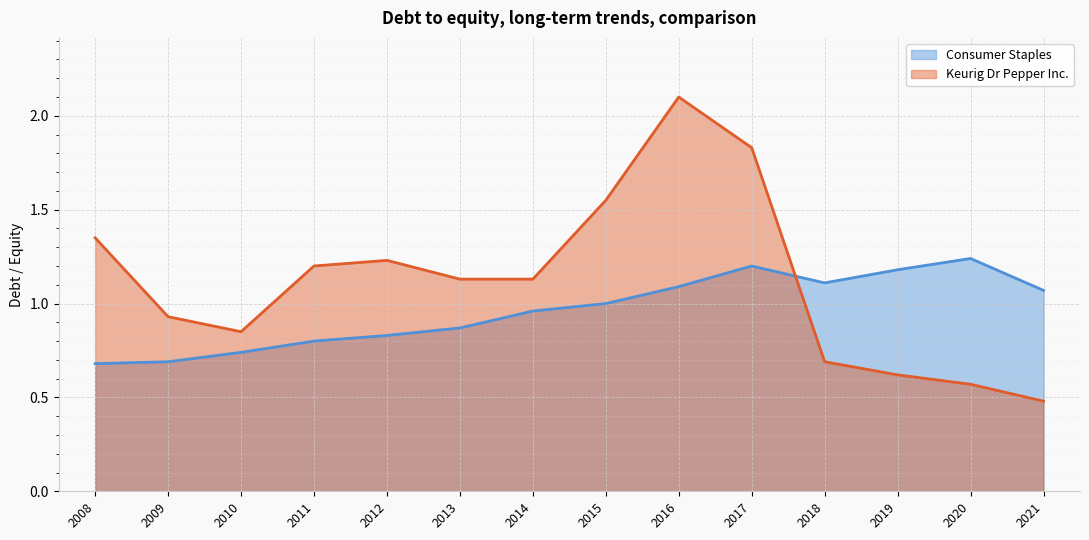

At which label does Keurig Dr Pepper Inc. first exceed 1?

2008